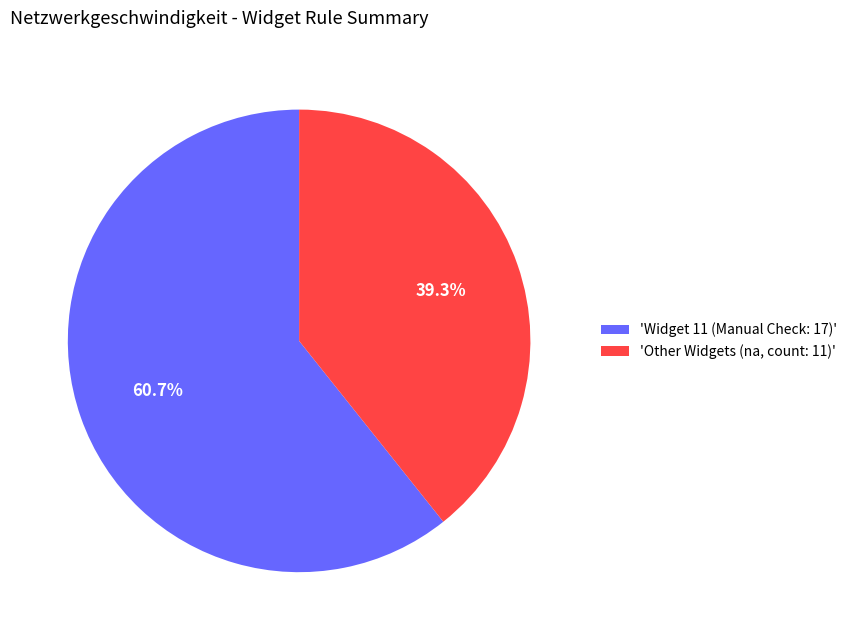

Rank the categories by value from lowest to highest.

'Other Widgets (na, count: 11)', 'Widget 11 (Manual Check: 17)'